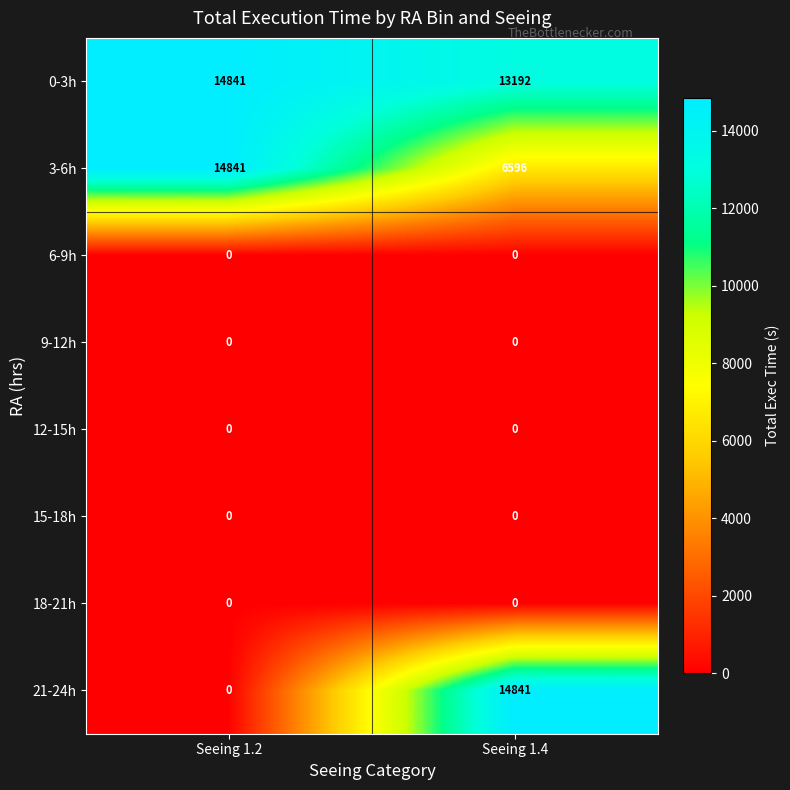

At which label does 21-24h reach its peak?

Seeing 1.4